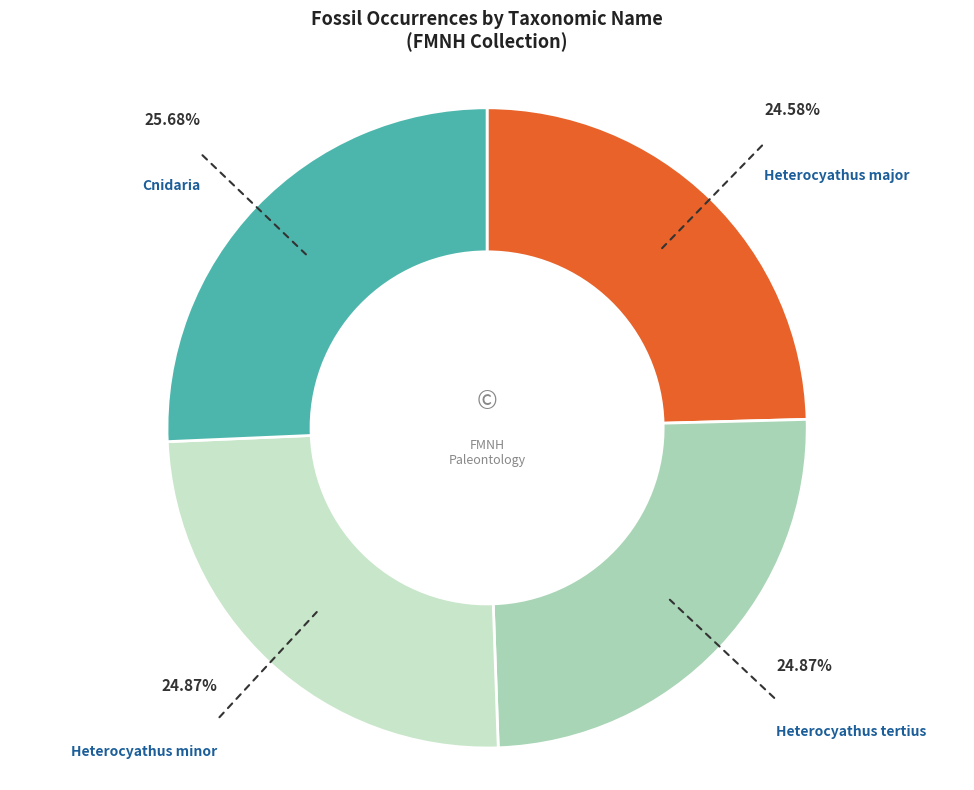

To the nearest percent, what percentage of the pie is Heterocyathus tertius?

25%